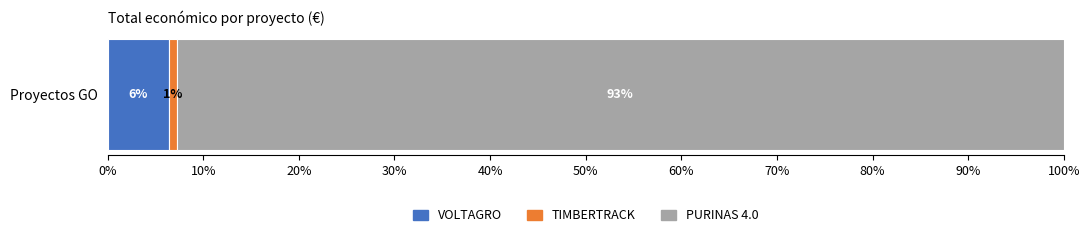

How many data points does each series have?

1